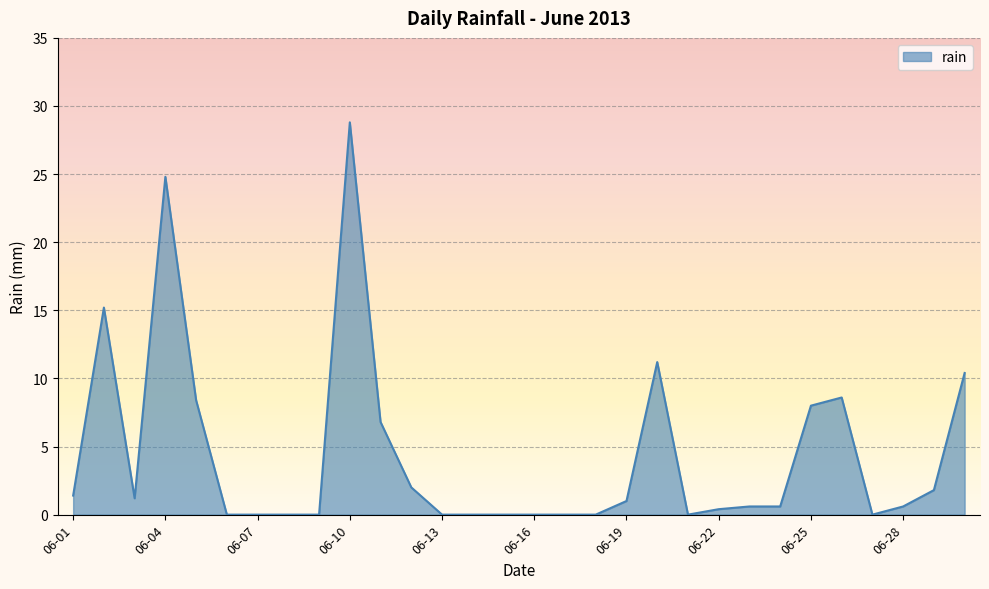

What is the maximum value shown in the chart?

28.8